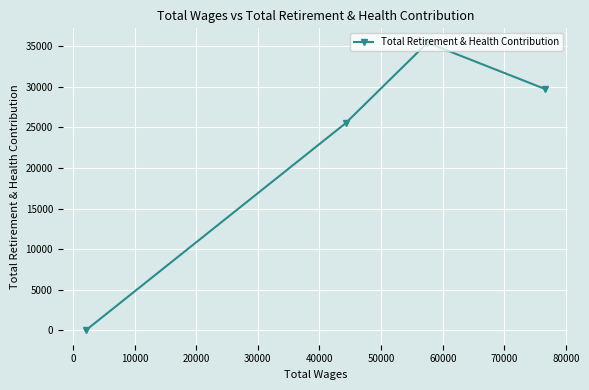

What is the sum of all values?

90641